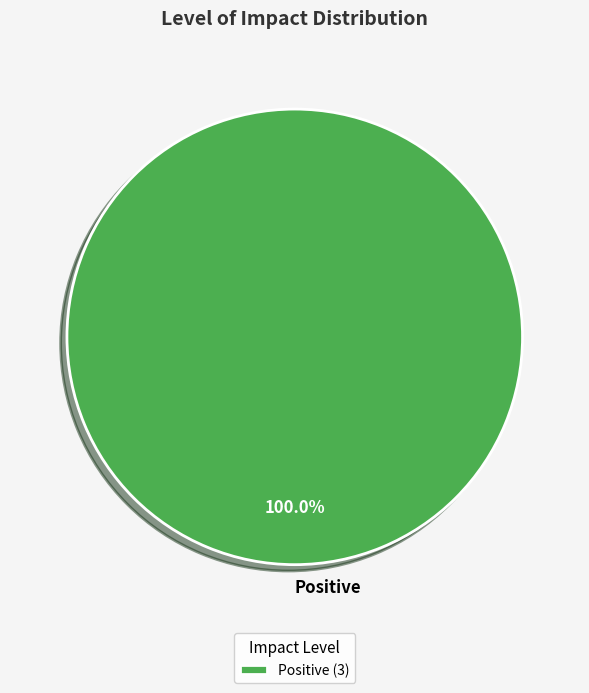

Is there a majority slice in this chart?

Yes